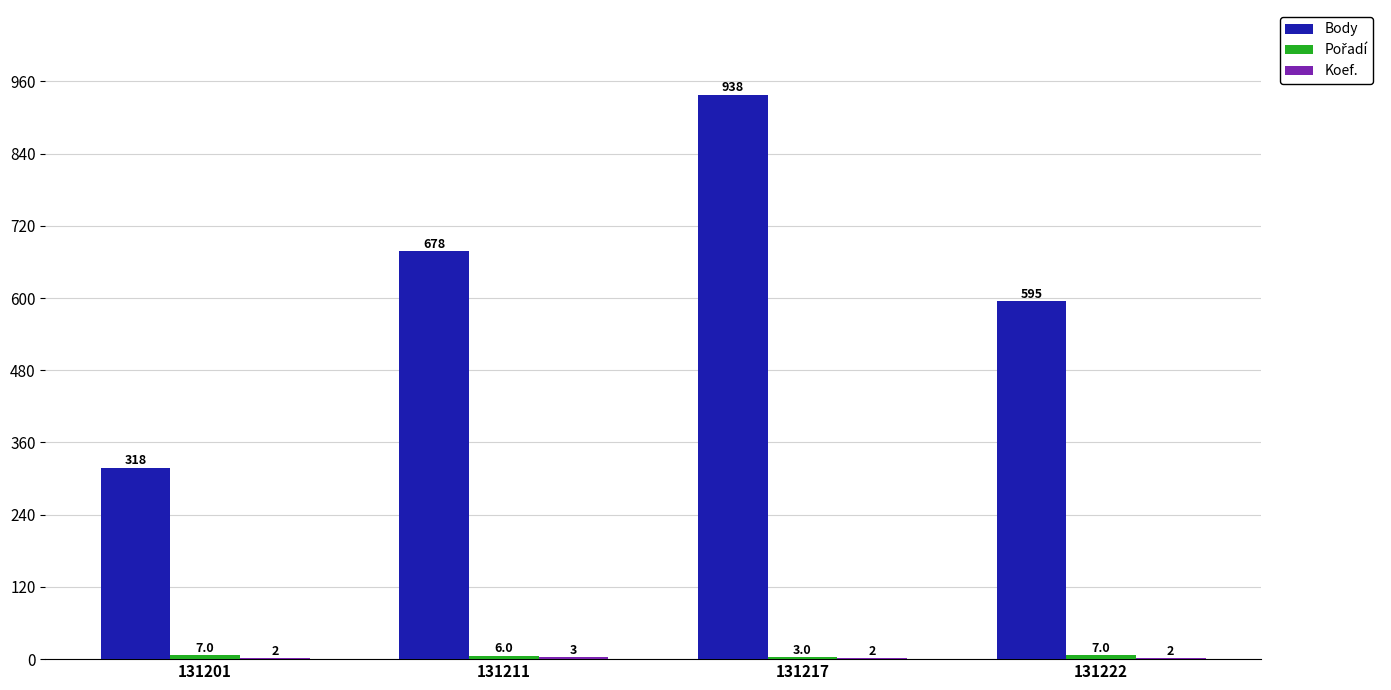

What is the maximum value for Body?

938